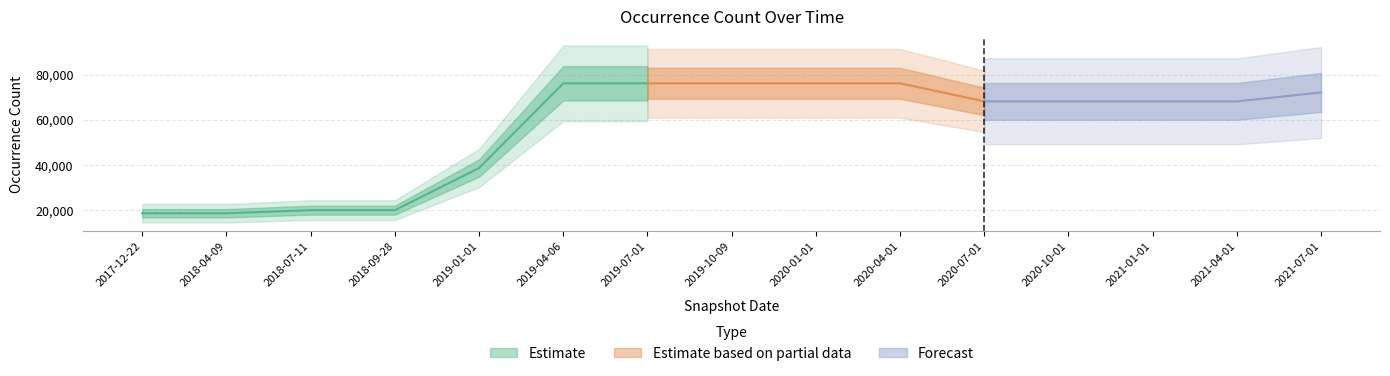

The chart shows a value of 23267 at 2020-07-01. True or false?

False